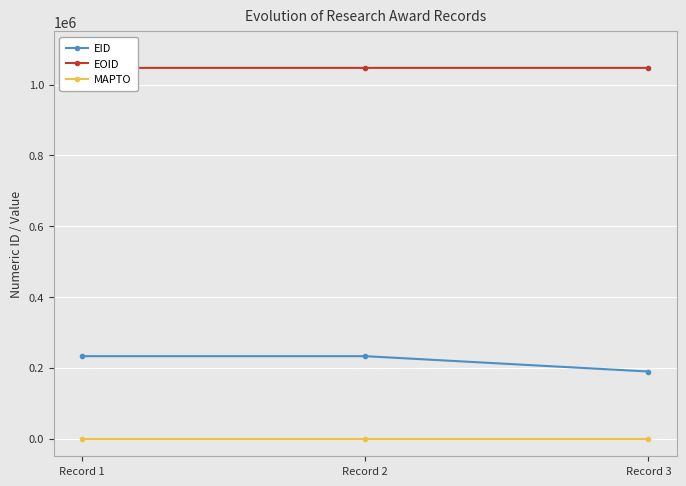

Is it true that EOID equals 1047079 at Record 3?

True